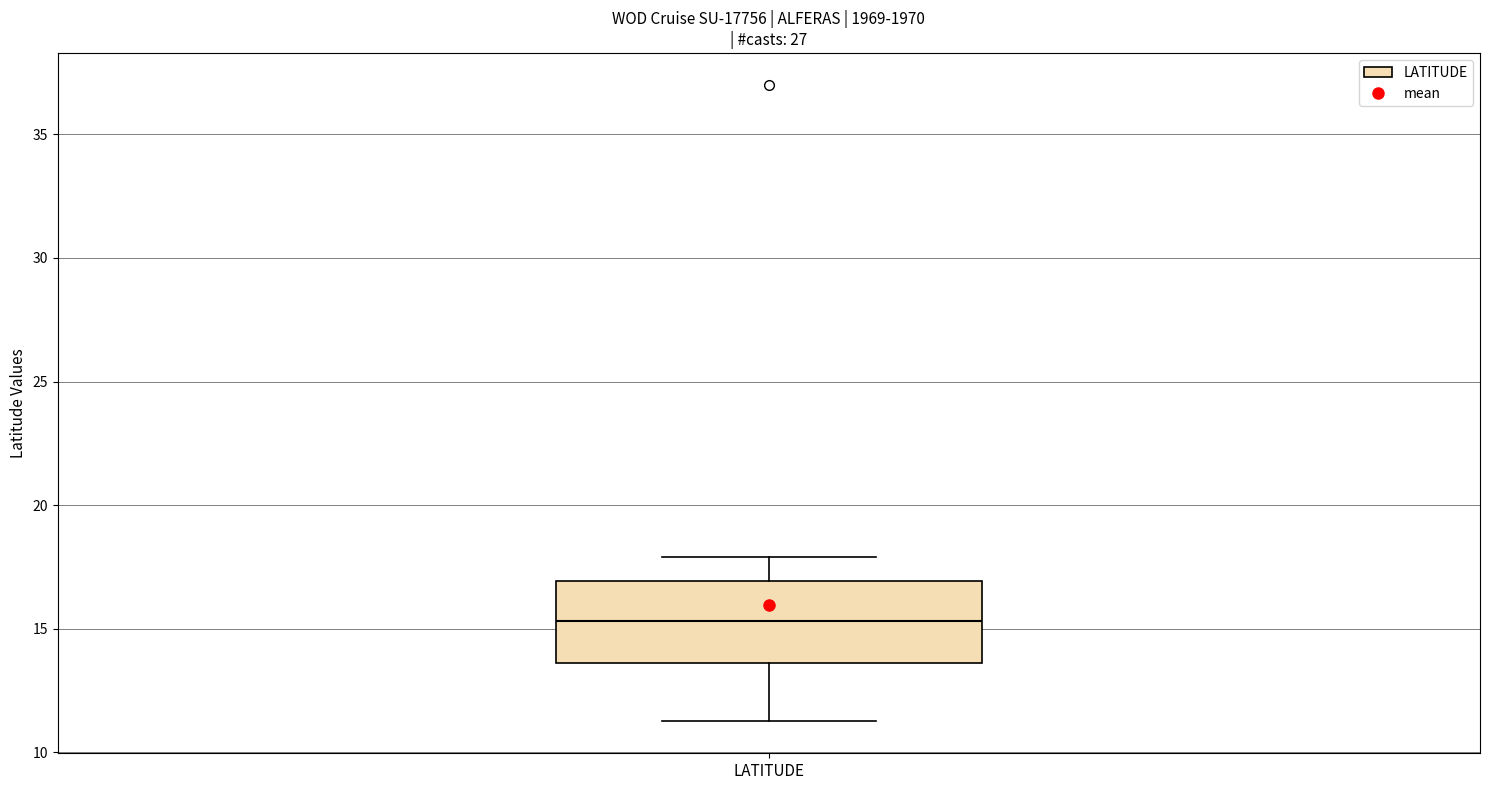

Read this box plot against the y-axis: the position of the median line, the range covered by the box, and the ends of both whiskers. The values are not printed on the chart, so give them approximately, as read against the axis.

median 15.5, box 13.5 to 17.0, whiskers 11.5 to 18.0